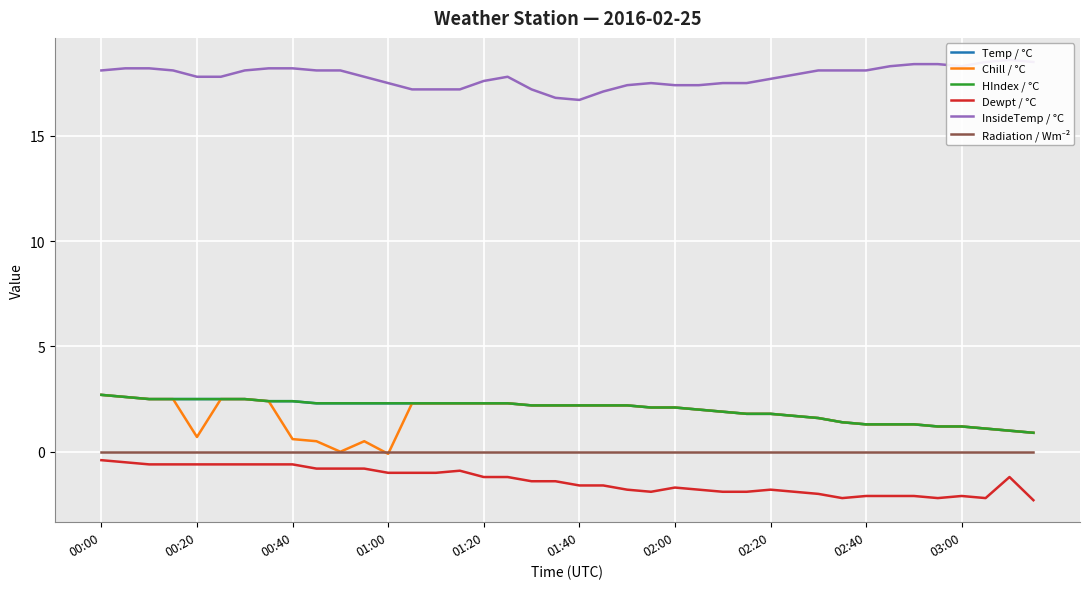

True or false: Temp / °C and Chill / °C cross at least once.

False